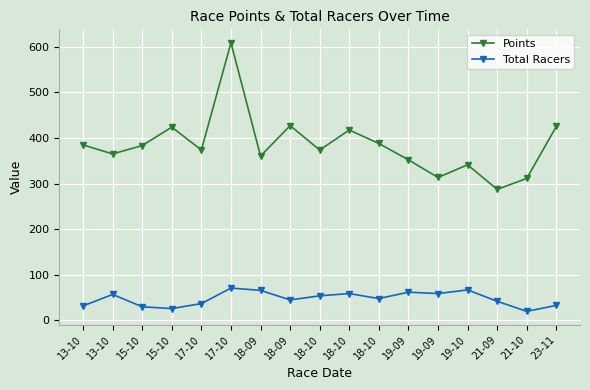

True or false: Points has a value of 494.1 at 21-09.

False